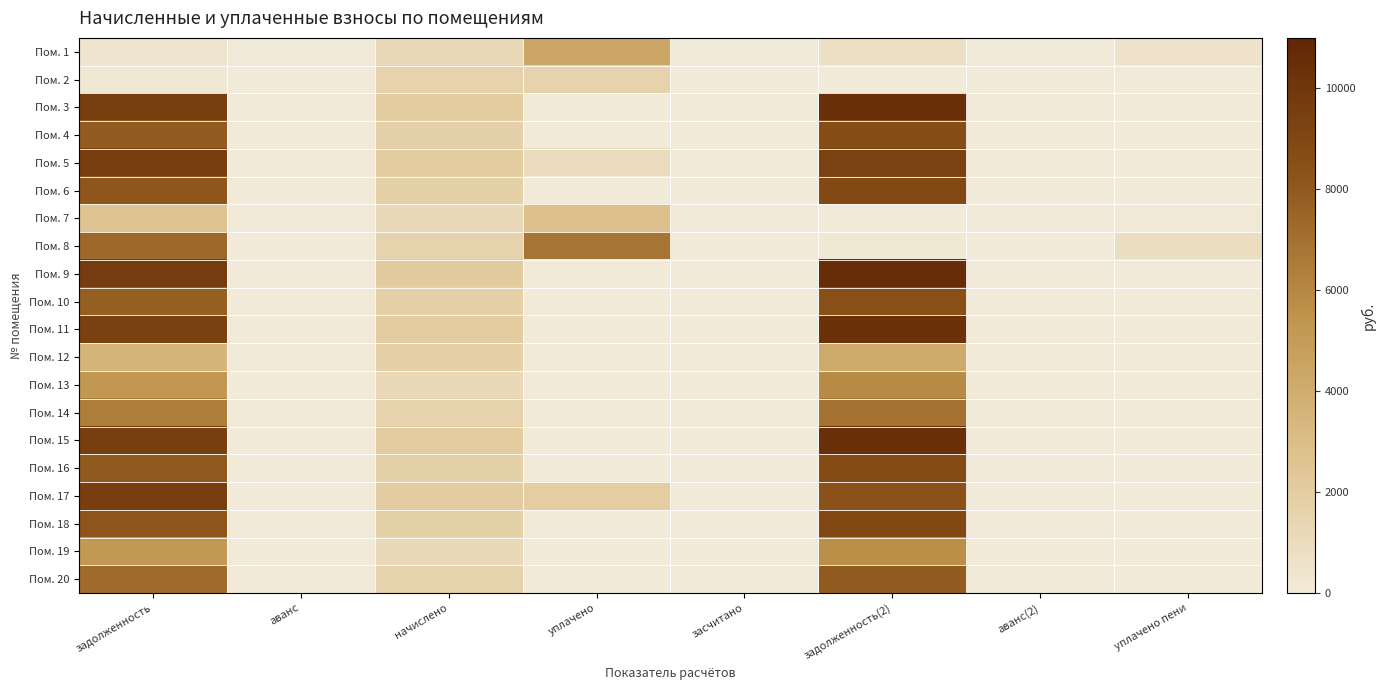

Which has a higher value, уплачено пени or задолженность?

уплачено пени